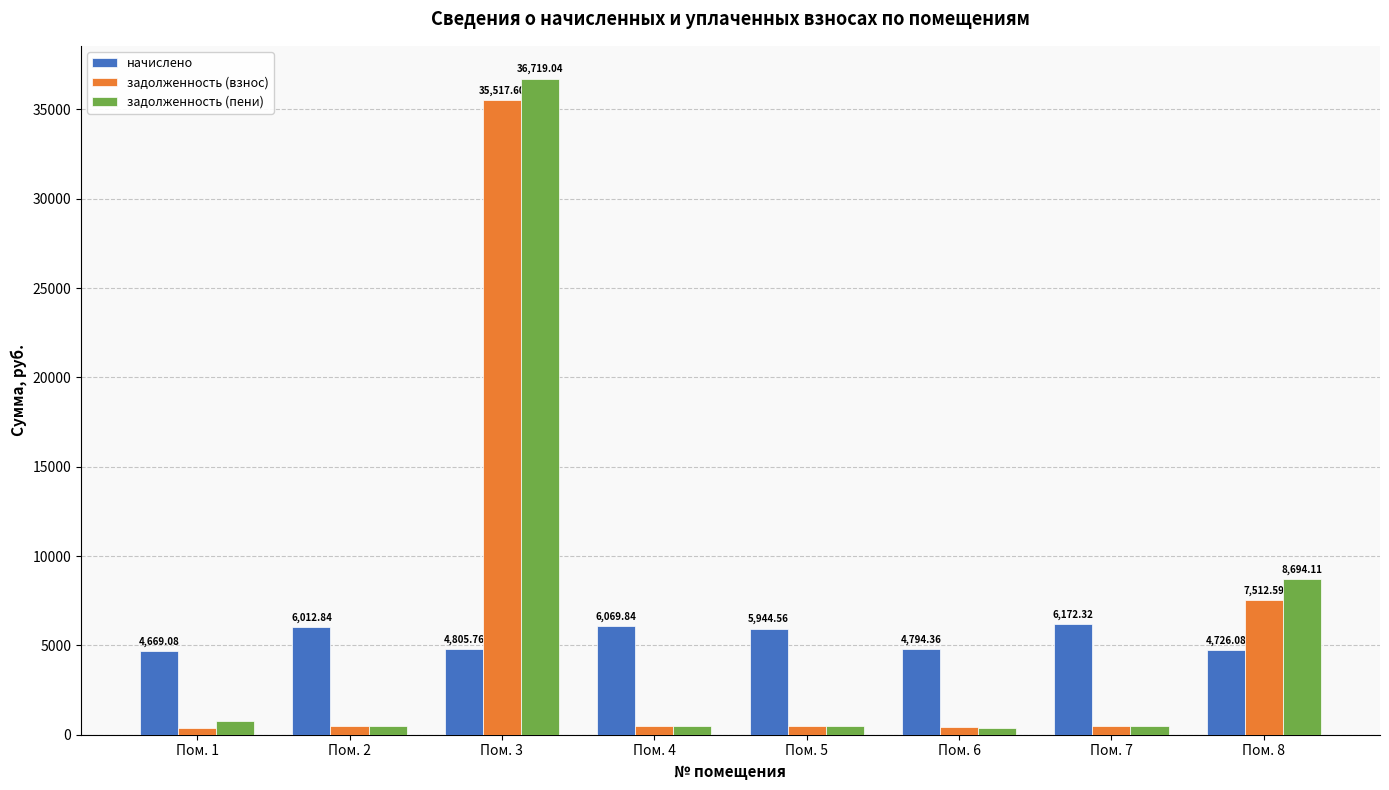

At how many categories does at least one series exceed 2235?

8